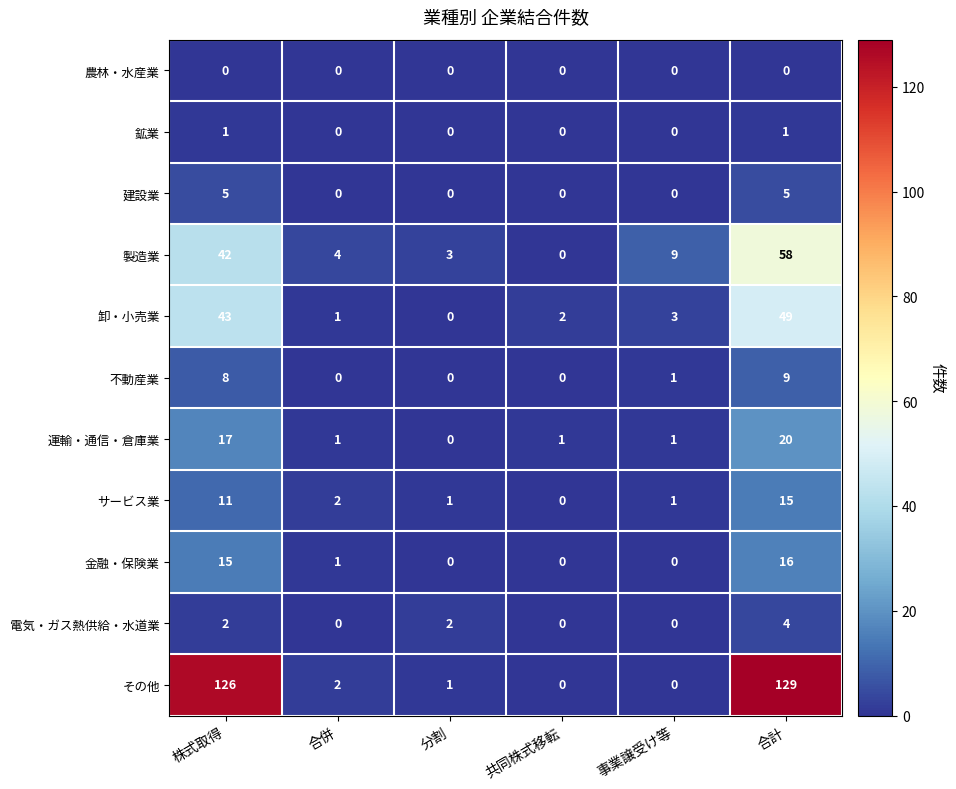

What is the total value across all series at 合併?

11